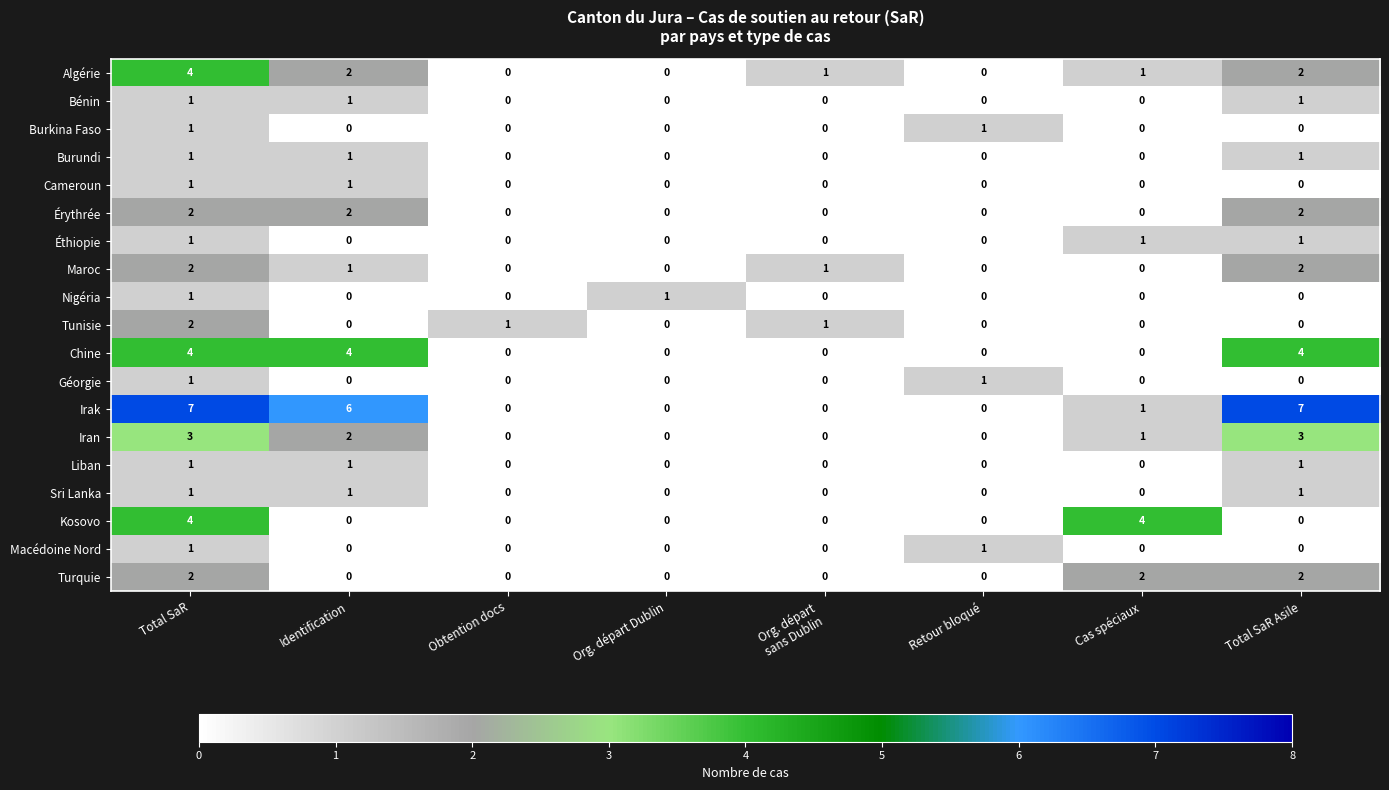

What is the greatest value displayed?

7